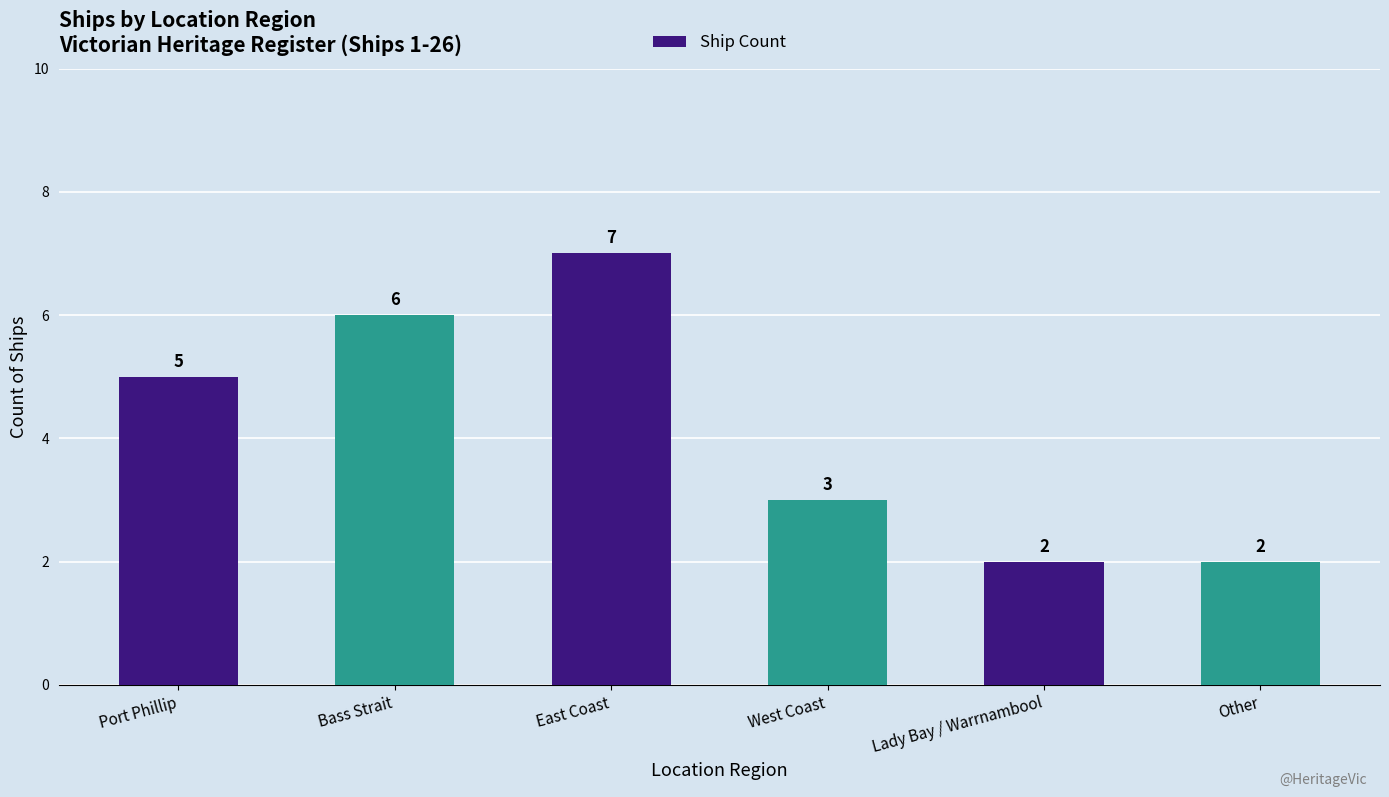

What is the label of the 6th bar from the right?

Port Phillip